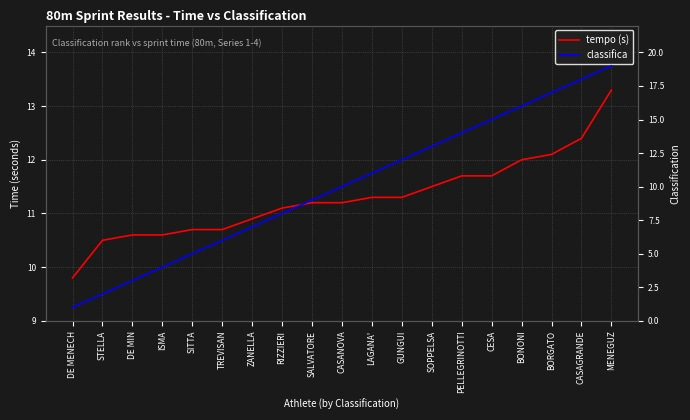

Rank the series by their maximum value, from highest to lowest.

classifica, tempo (s)